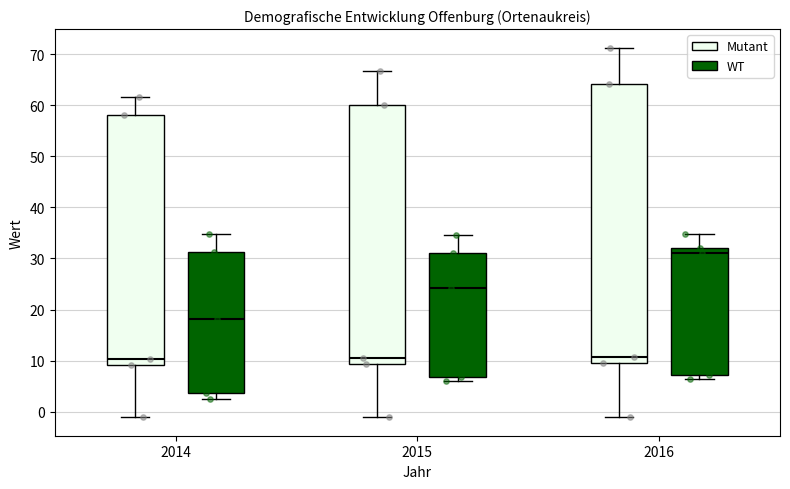

Which box's median line is the highest?

2016 (WT)